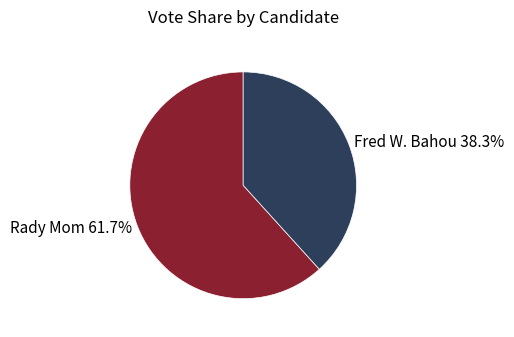

Which slice is the smallest?

Fred W. Bahou